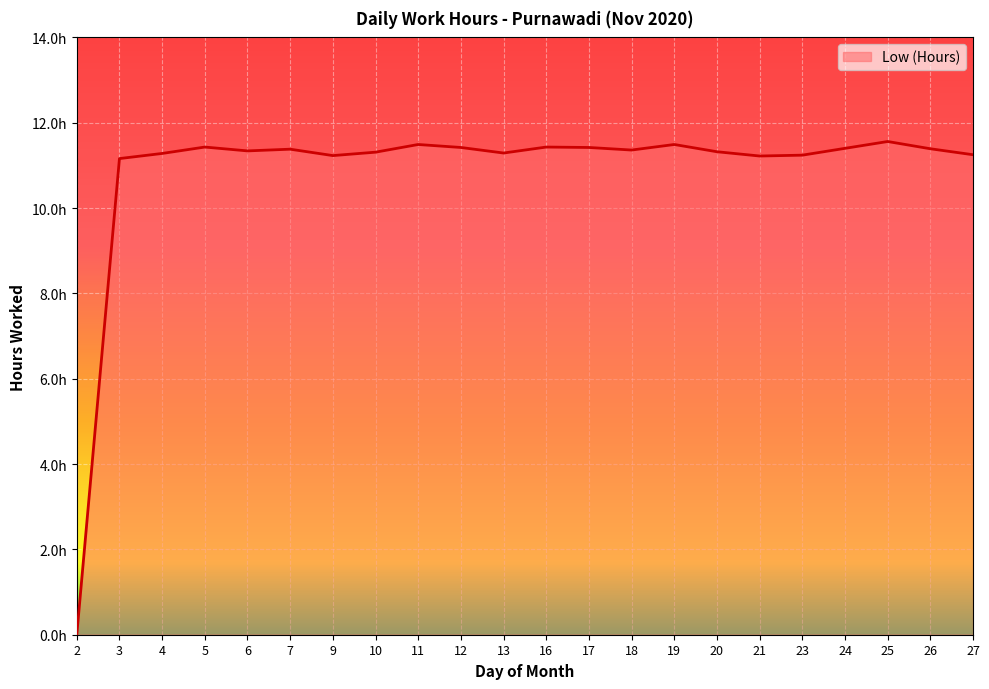

List the labels in order of value, smallest first.

2, 3, 21, 9, 23, 27, 4, 13, 10, 20, 6, 18, 7, 26, 24, 12, 17, 5, 16, 11, 19, 25